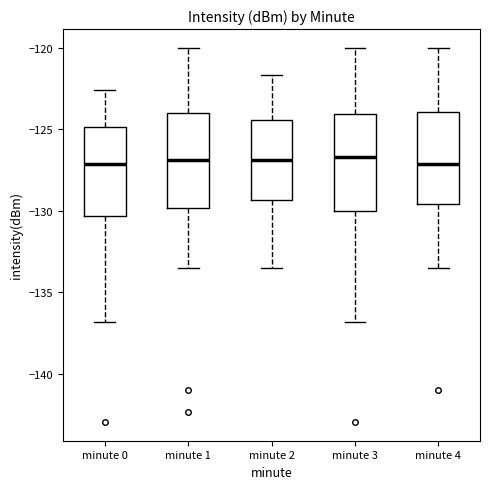

Reading left to right, transcribe this box plot: for each box, give where its median line is, the range the box spans, and where its two whiskers end, as read against the y-axis. The values are not printed on the chart, so give them approximately, as read against the axis.

minute 0: median -127.0, box -130.5 to -125.0, whiskers -137.0 to -122.5
minute 1: median -127.0, box -130.0 to -124.0, whiskers -133.5 to -120.0
minute 2: median -127.0, box -129.5 to -124.5, whiskers -133.5 to -121.5
minute 3: median -126.5, box -130.0 to -124.0, whiskers -137.0 to -120.0
minute 4: median -127.0, box -129.5 to -124.0, whiskers -133.5 to -120.0